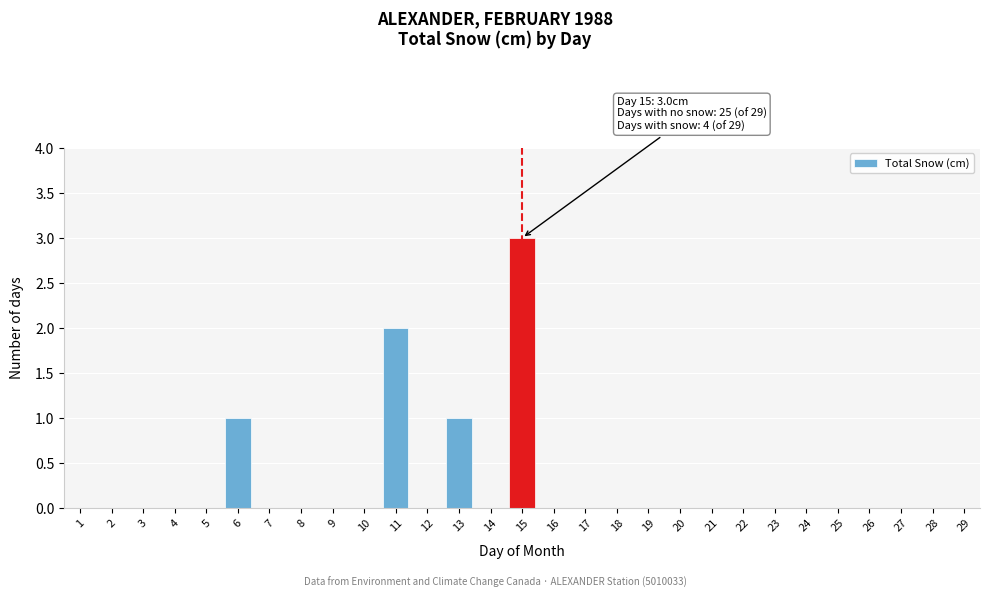

Reading right to left, extract all data points from this chart.

29=0	28=0	27=0	26=0	25=0	24=0	23=0	22=0	21=0	20=0	19=0	18=0	17=0	16=0	15=3	14=0	13=1	12=0	11=2	10=0	9=0	8=0	7=0	6=1	5=0	4=0	3=0	2=0	1=0